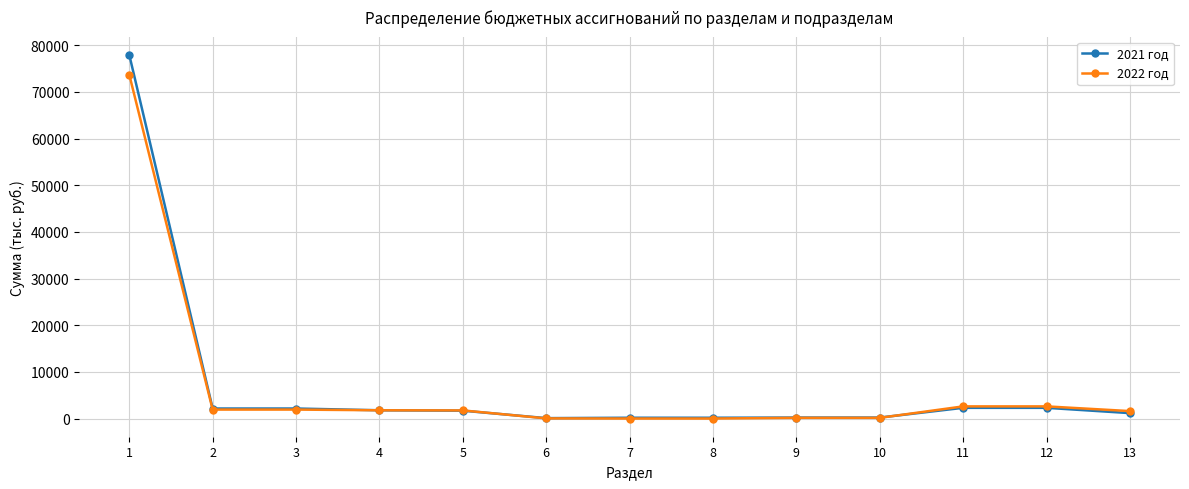

What value does the 2022 год series have at 4?

1770.4